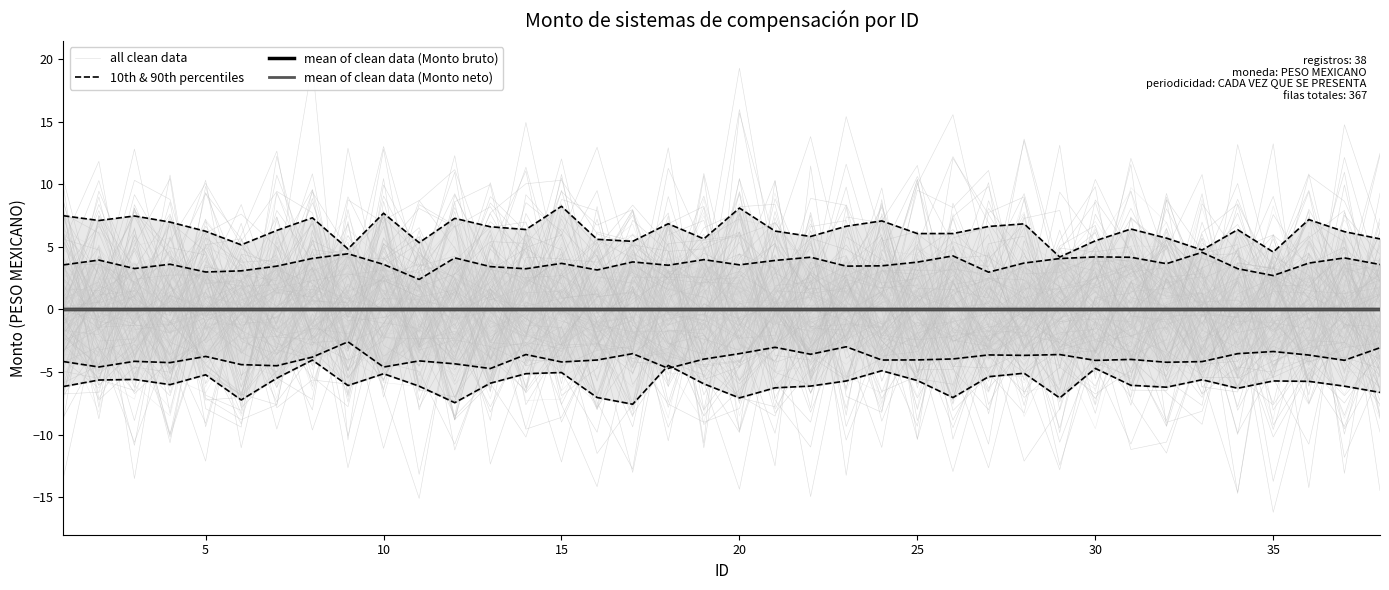

Which series has the largest total across all categories?

10th & 90th percentiles